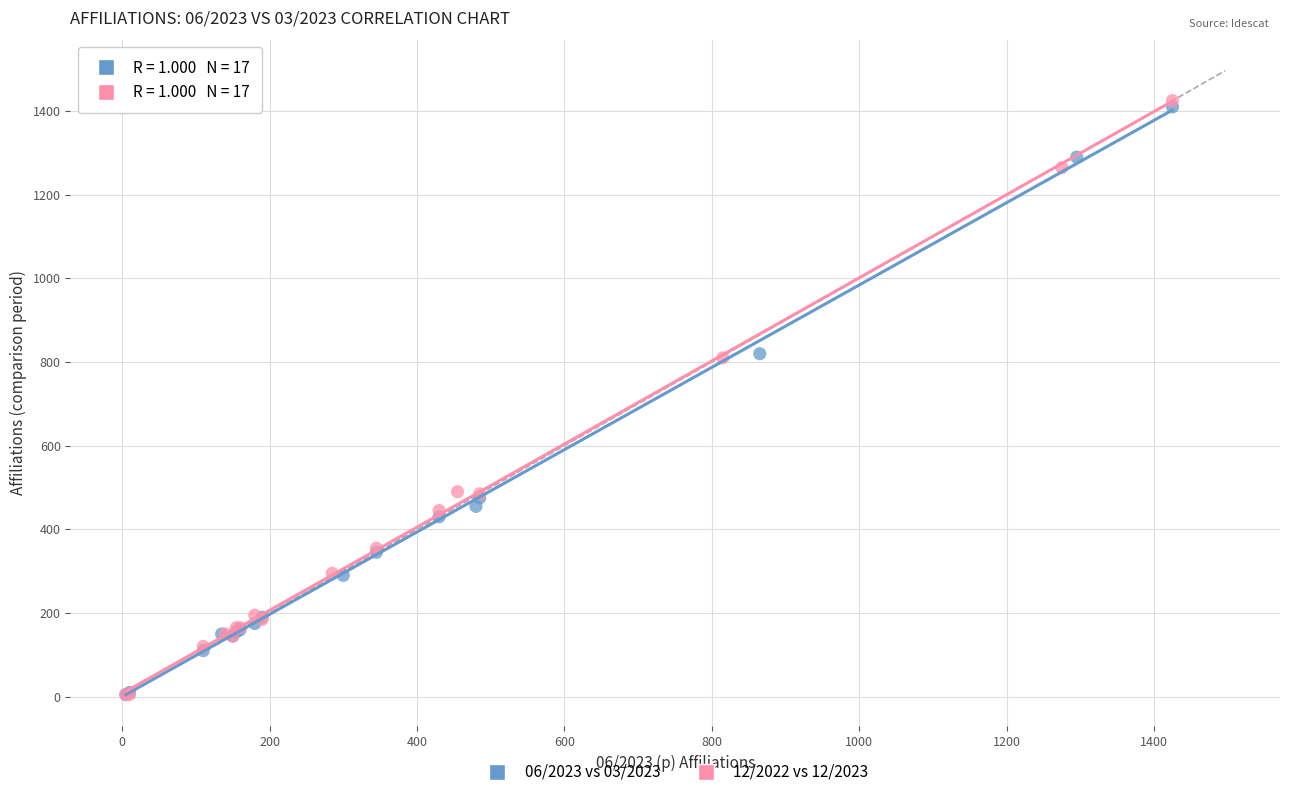

Which series has the widest spread of Y values?

12/2022 vs 12/2023